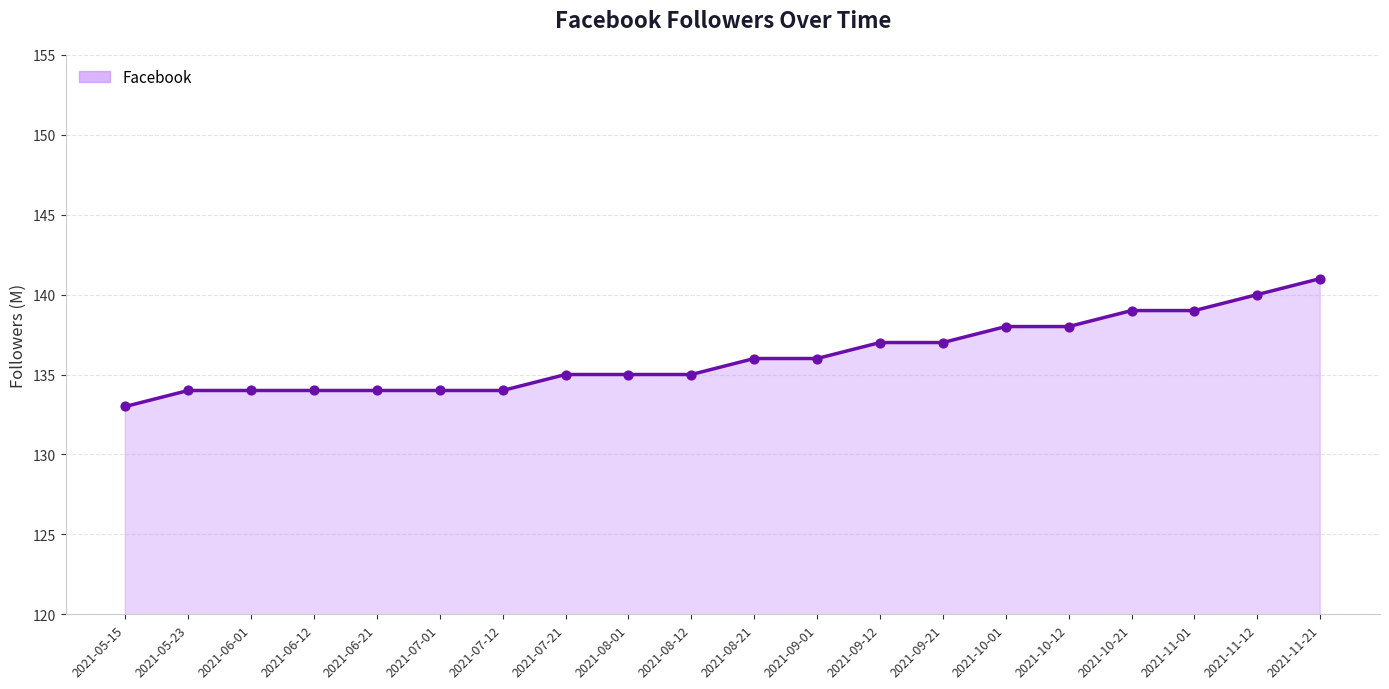

What is the ratio of the value at 2021-10-01 to the value at 2021-08-21?

1.0